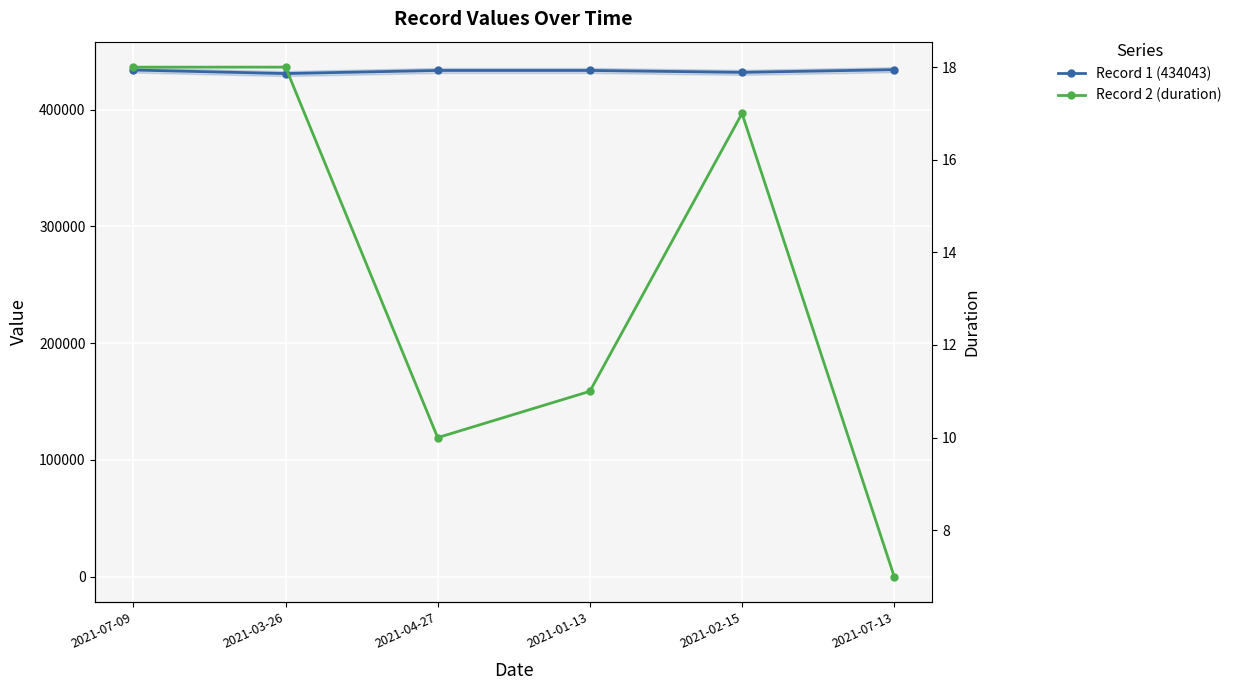

What is the total value across all series at 2021-07-09?

434061